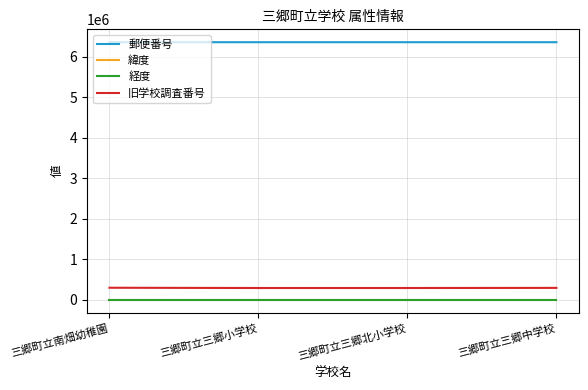

What are all the series names shown in the legend?

郵便番号, 緯度, 経度, 旧学校調査番号